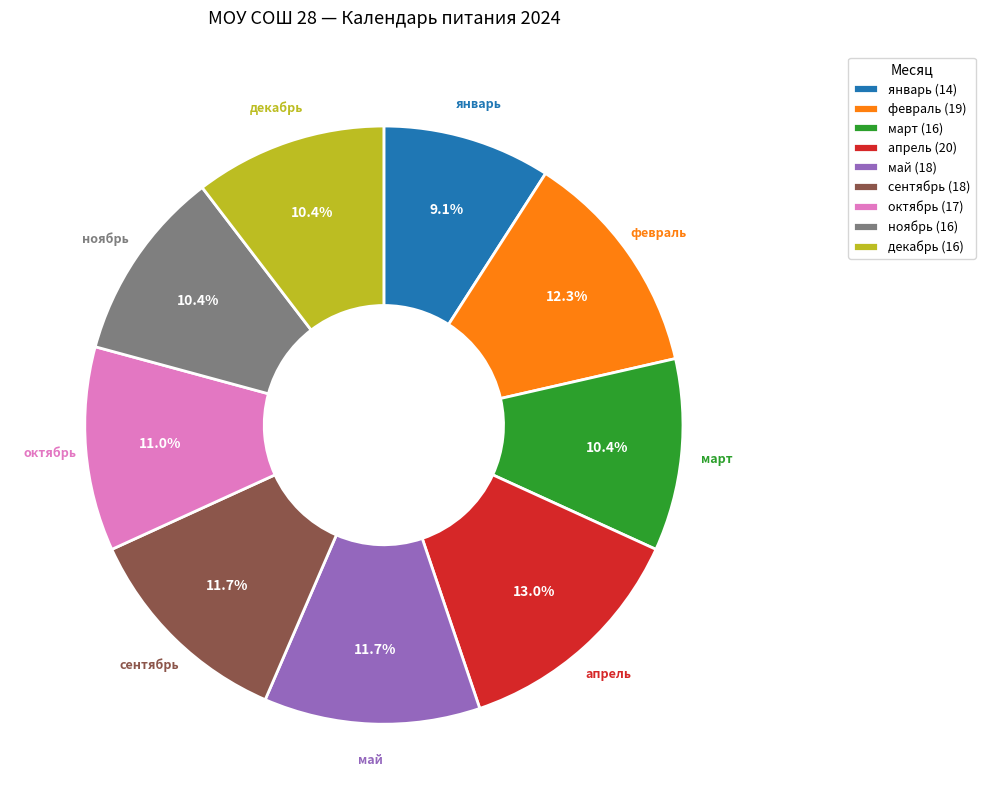

How many slices are in this pie chart?

9